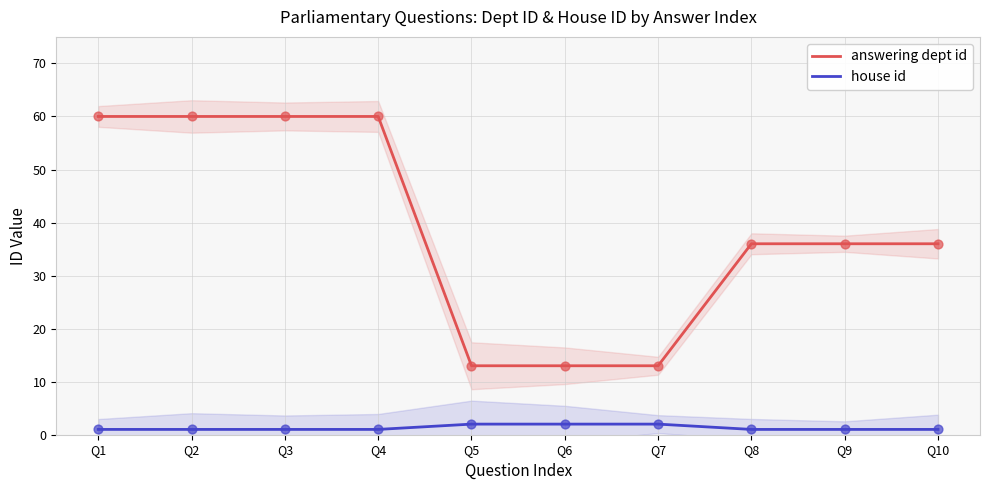

Which series has the largest total across all categories?

answering dept id